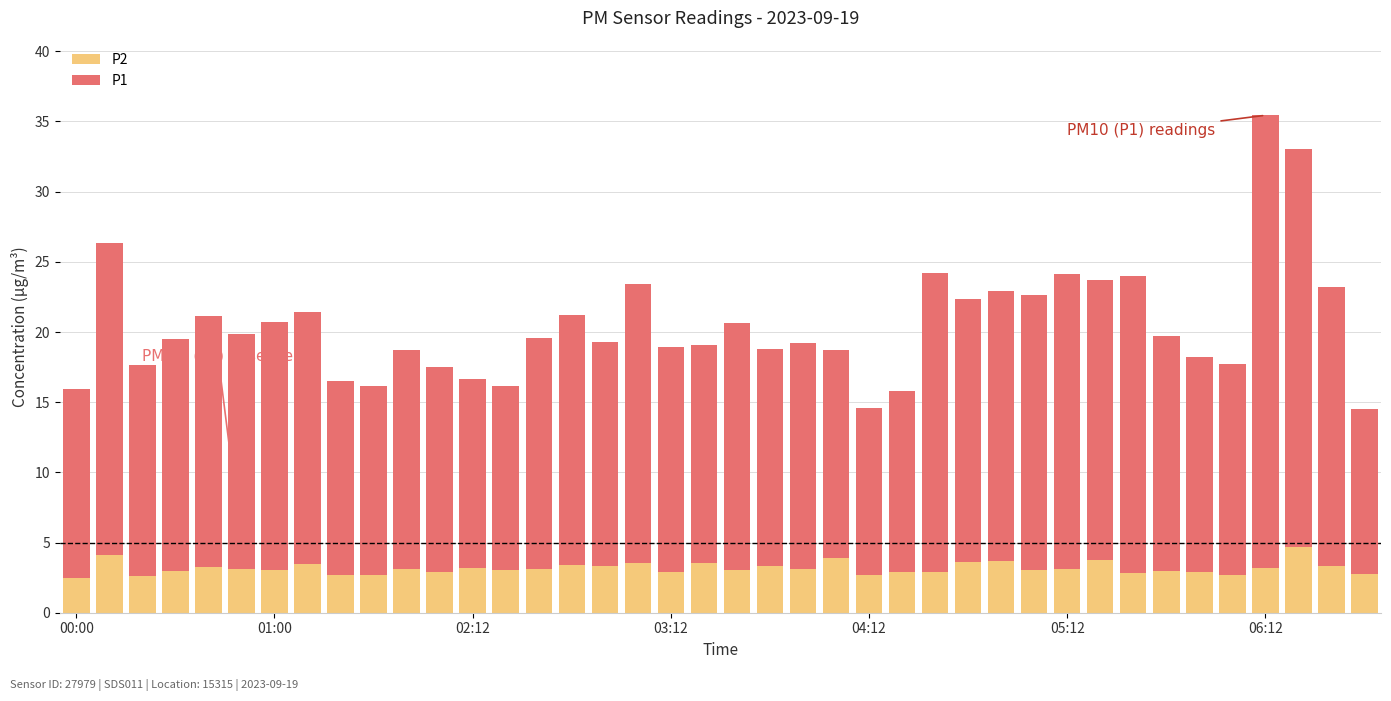

Count the number of data series in this chart.

2